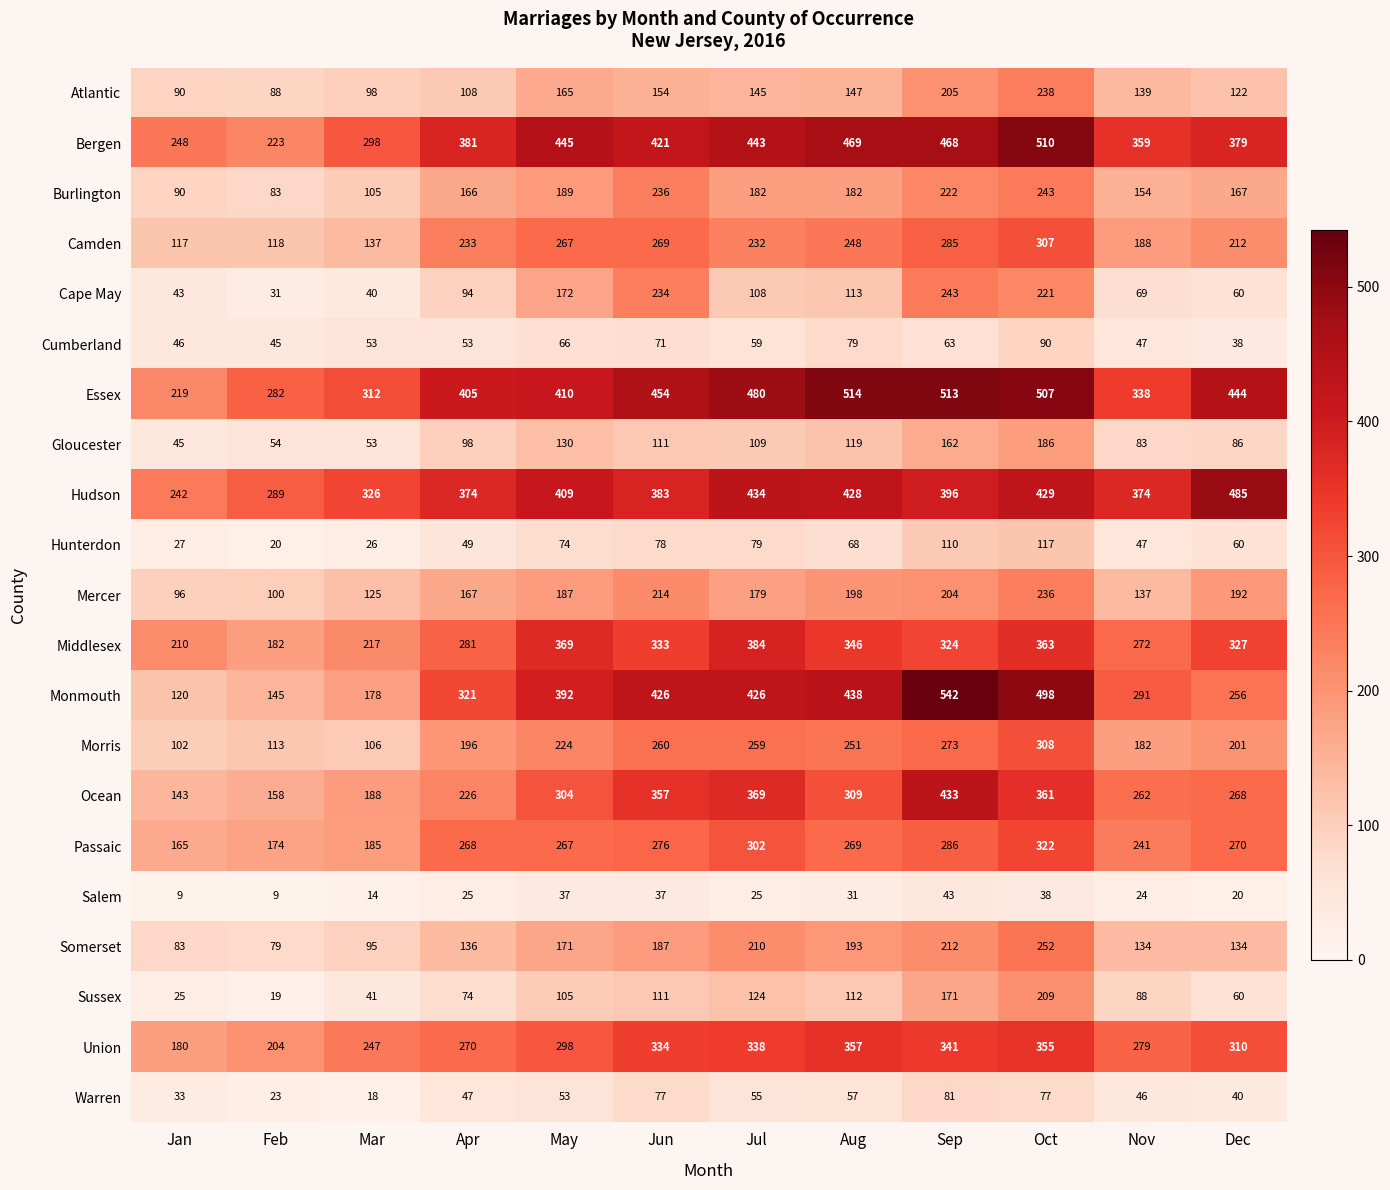

What is the total value across all series at Jan?

2333